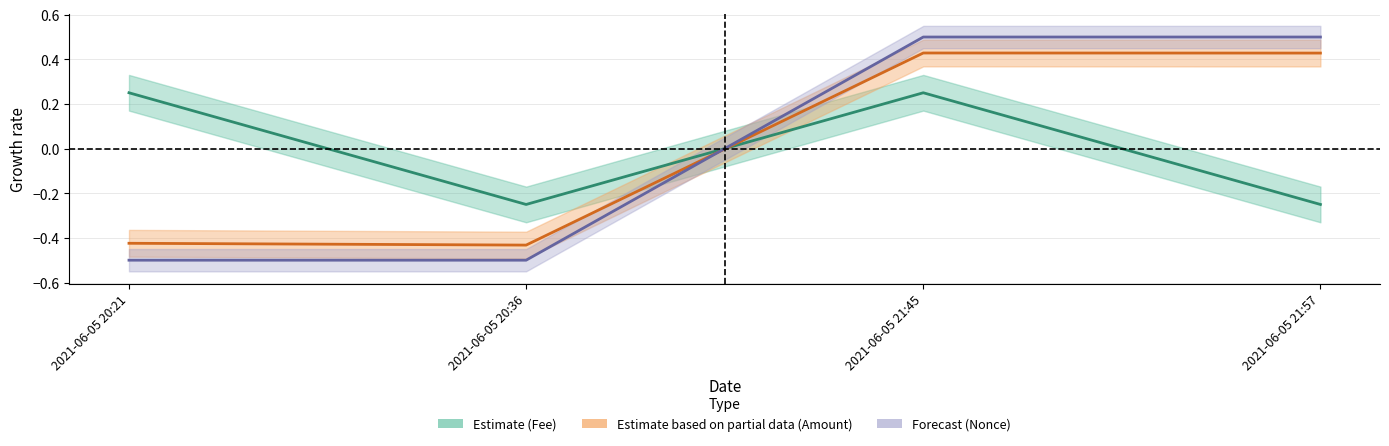

How many lines are shown in the chart?

3